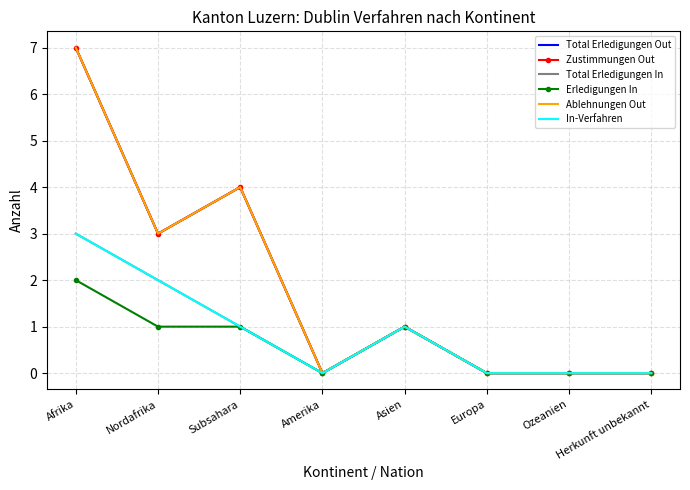

Reading left to right, extract all data points from this chart.

Total Erledigungen Out: 7	3	4	0	1	0	0	0
Zustimmungen Out: 7	3	4	0	1	0	0	0
Total Erledigungen In: 3	2	1	0	1	0	0	0
Erledigungen In: 2	1	1	0	1	0	0	0
Ablehnungen Out: 7	3	4	0	1	0	0	0
In-Verfahren: 3	2	1	0	1	0	0	0